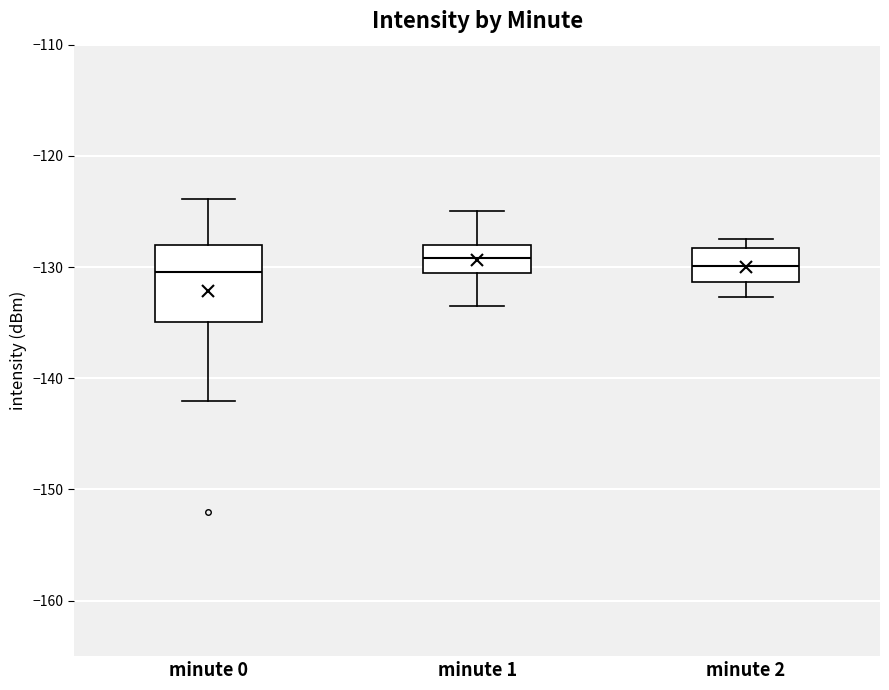

Which box is the tallest, from its lower edge to its upper edge?

minute 0